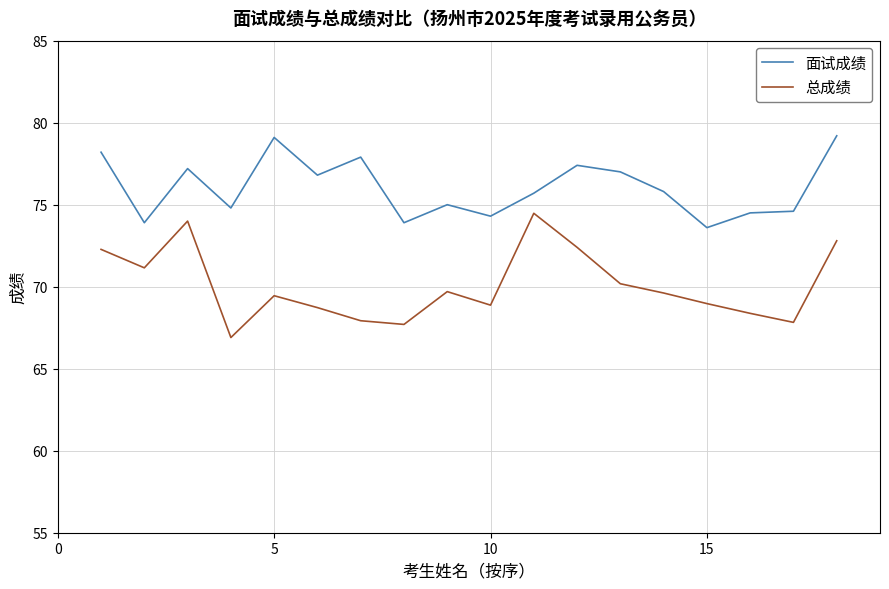

Which series has the largest total across all categories?

面试成绩